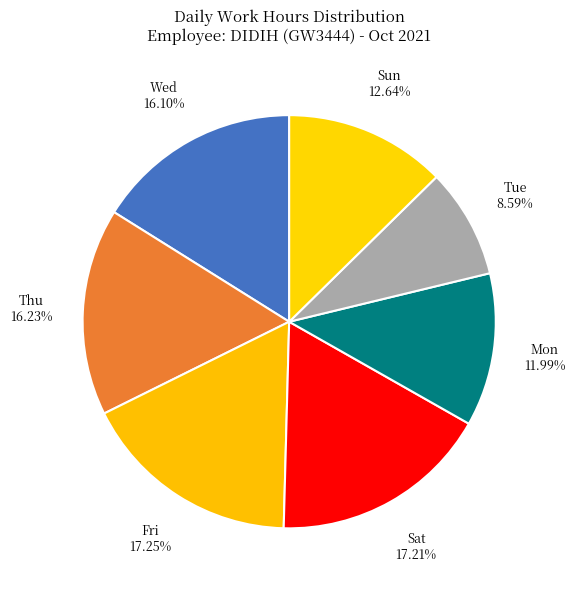

Which category has the smallest portion of the pie?

Tue